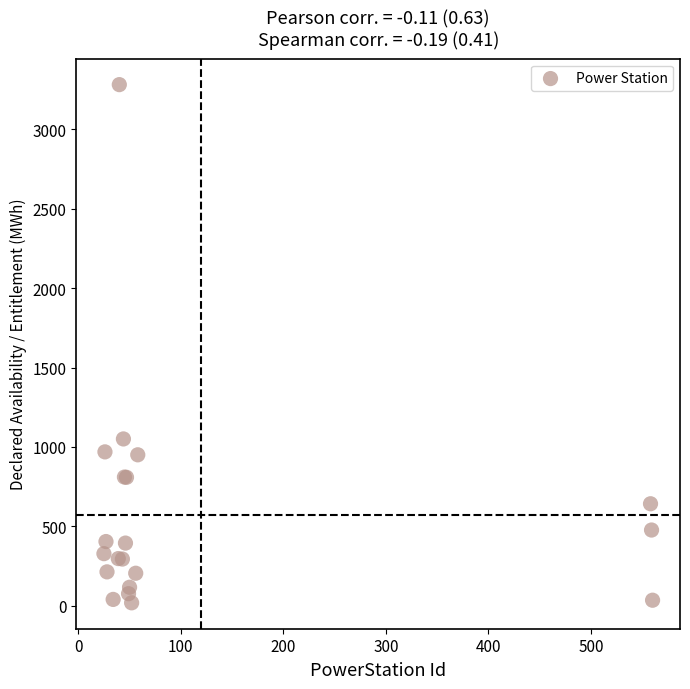

What Y value in the scatter plot is closest to 1649?

1050.0